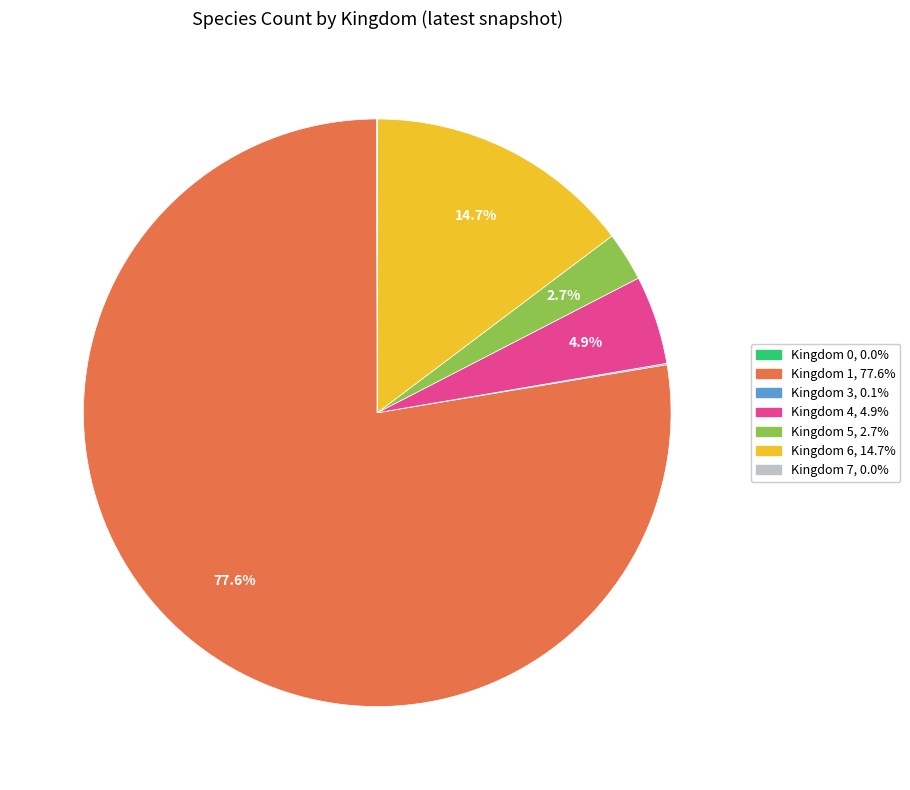

Is there a majority slice in this chart?

Yes